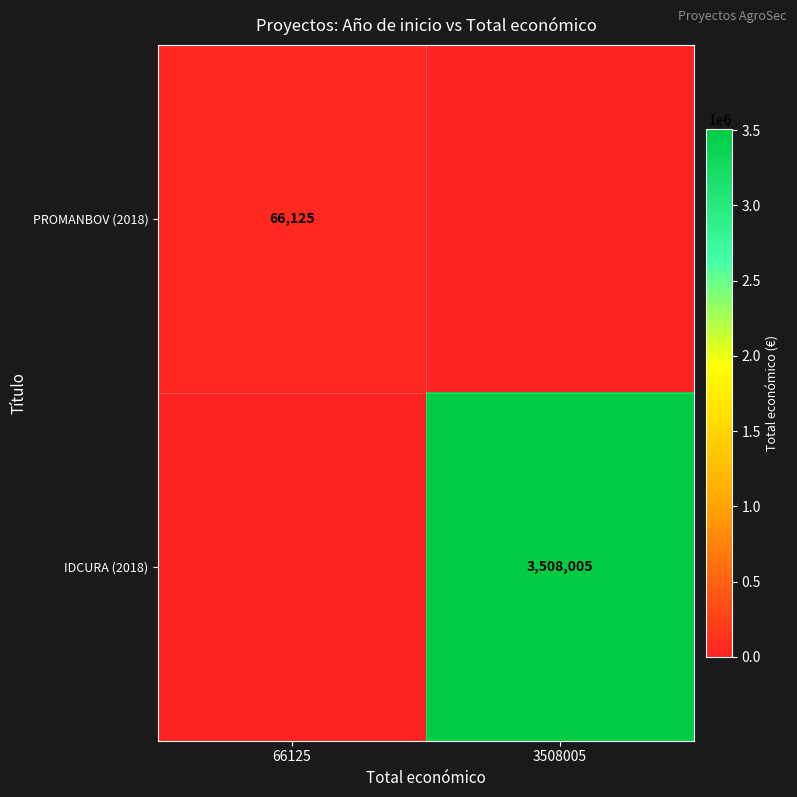

True or false: IDCURA (2018) has a value of 5142426 at 3508005.

False